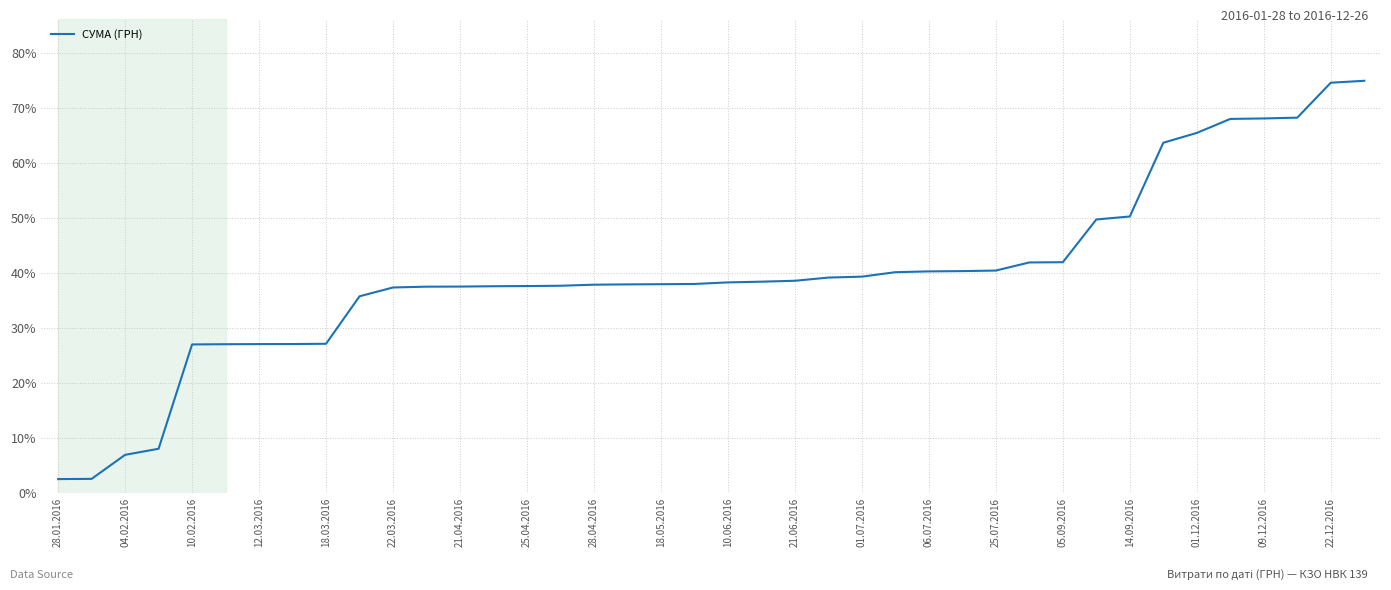

What is the difference between the maximum and minimum values?

72.5